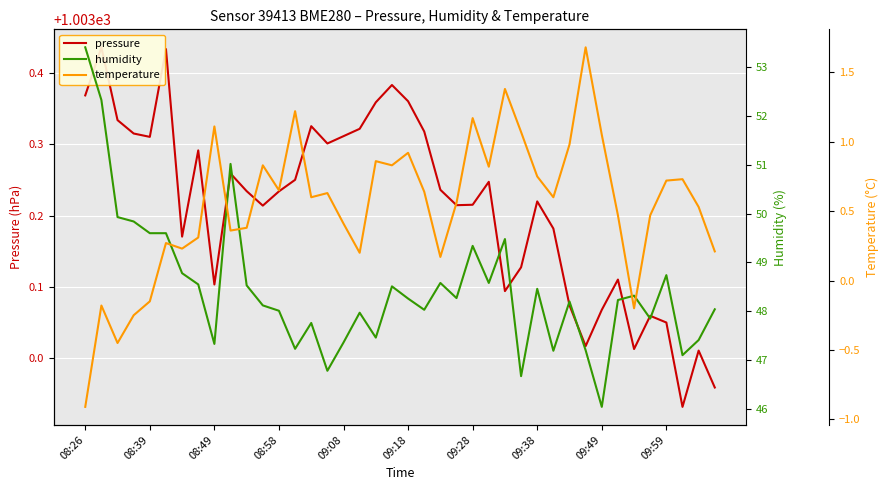

Rank the series by their maximum value, from highest to lowest.

pressure, humidity, temperature